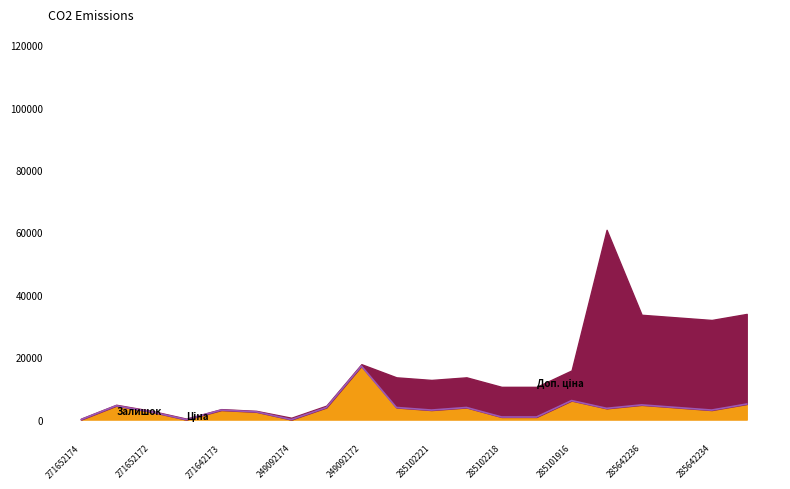

Is it true that the value at 15 is 4916.5?

False